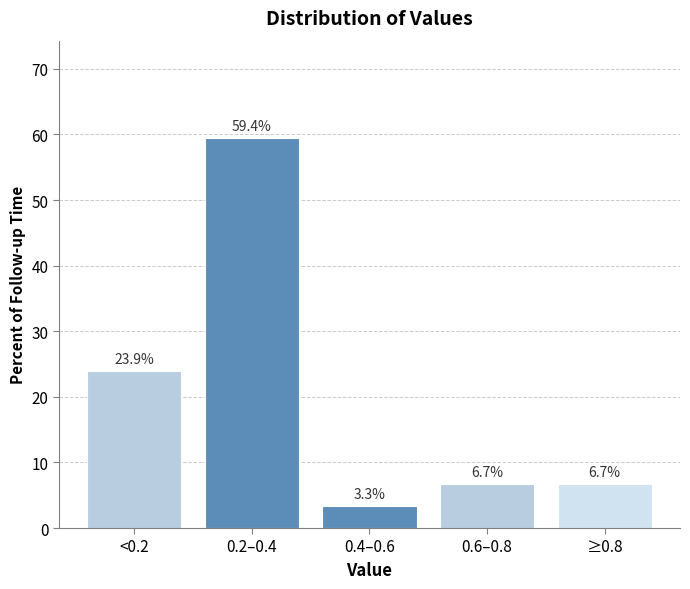

Reading left to right, what are all the values shown in this chart?

23.9	59.4	3.3	6.7	6.7